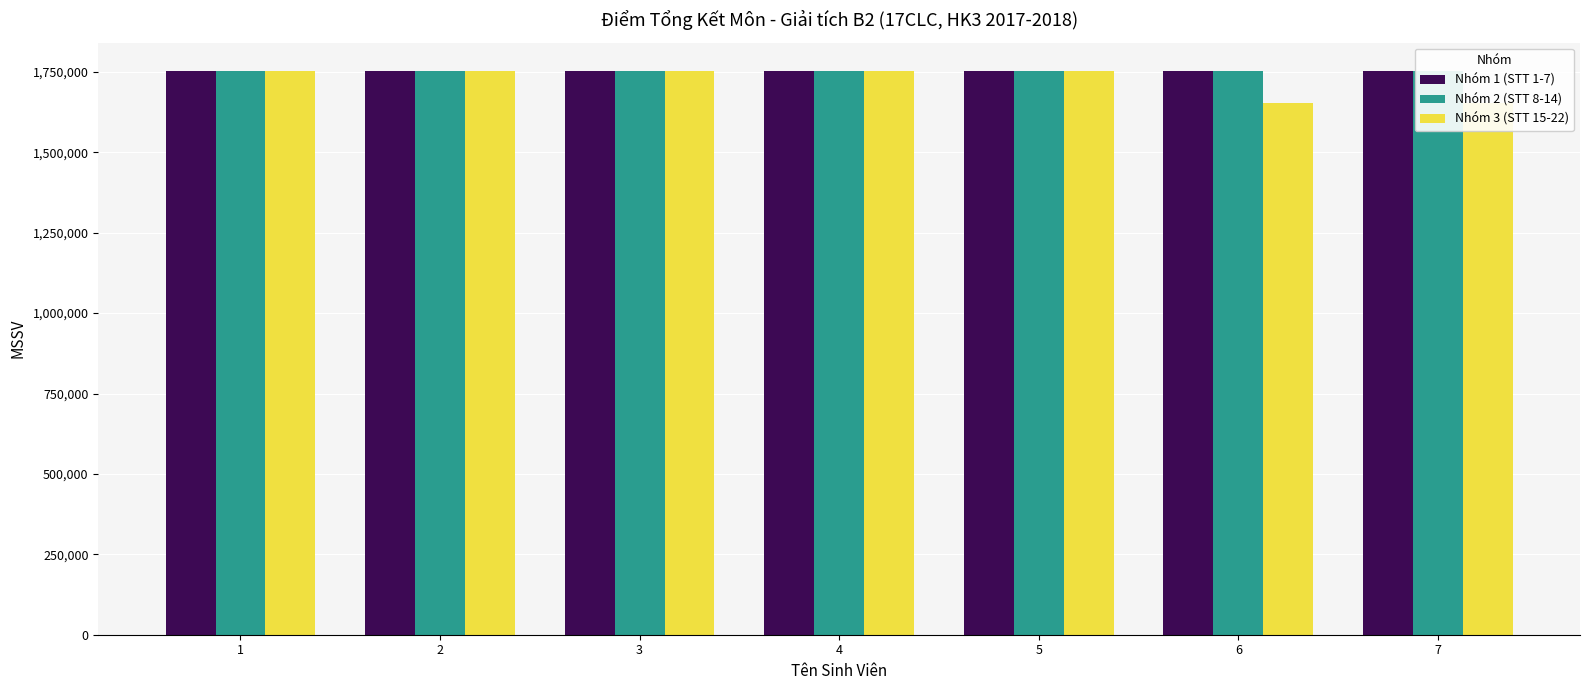

How many distinct data groups are displayed?

3